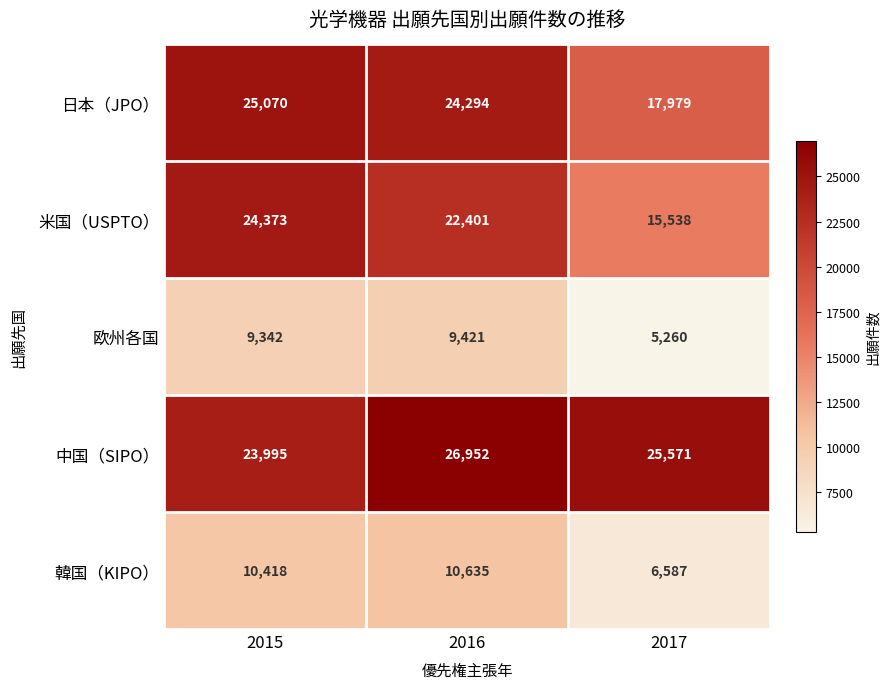

Which series has the widest spread of values?

米国（USPTO）